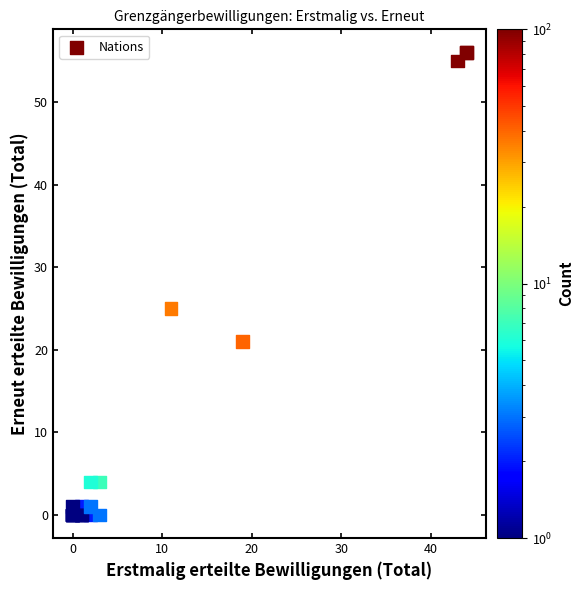

What Y value in the scatter plot is closest to 28?

25